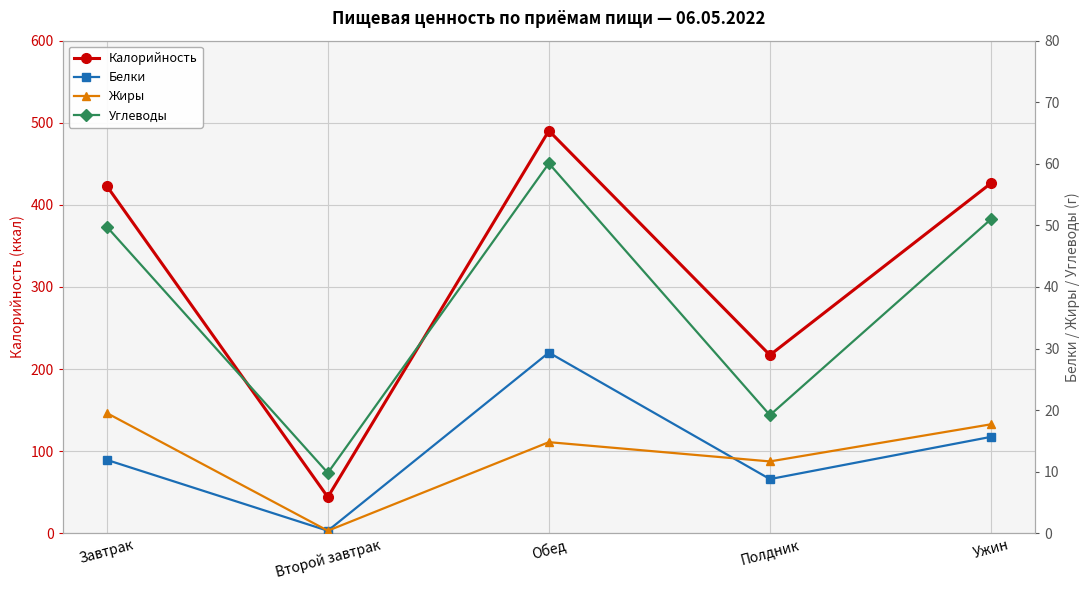

How many lines are shown in the chart?

4